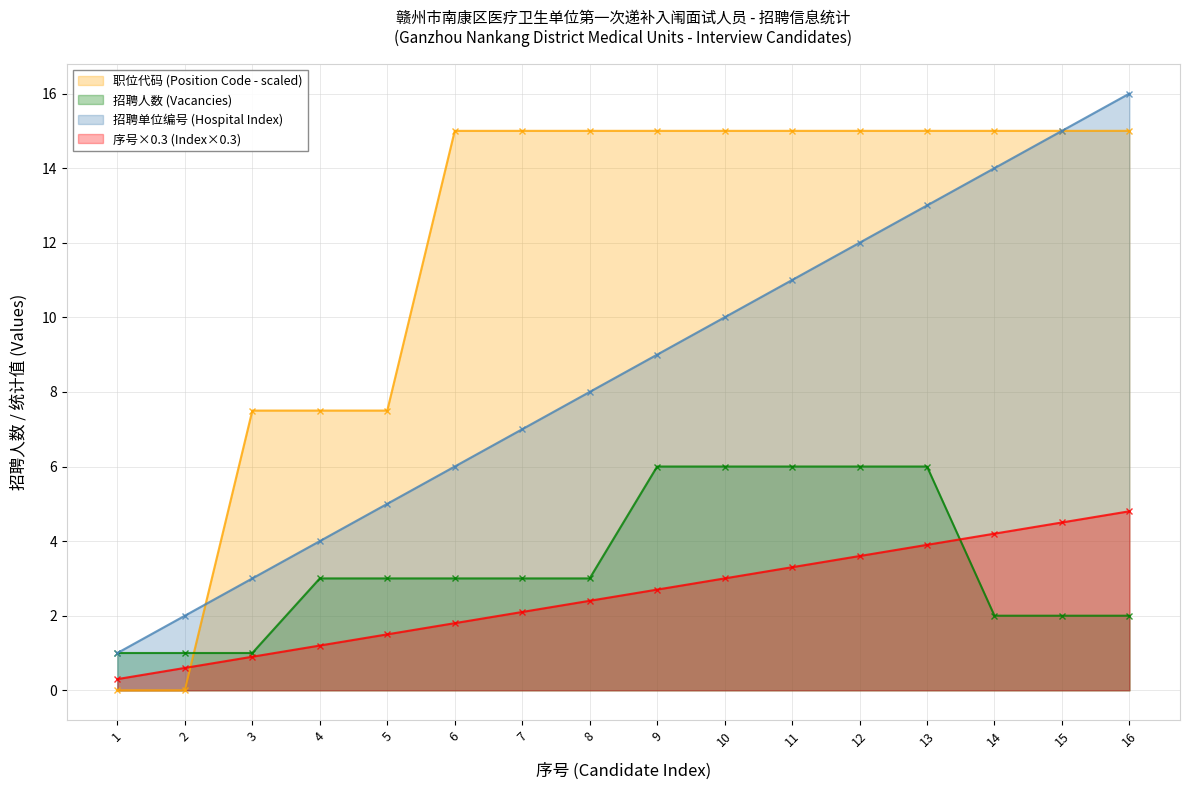

Is it true that 序号 (Index) equals 2.2 at 5?

False